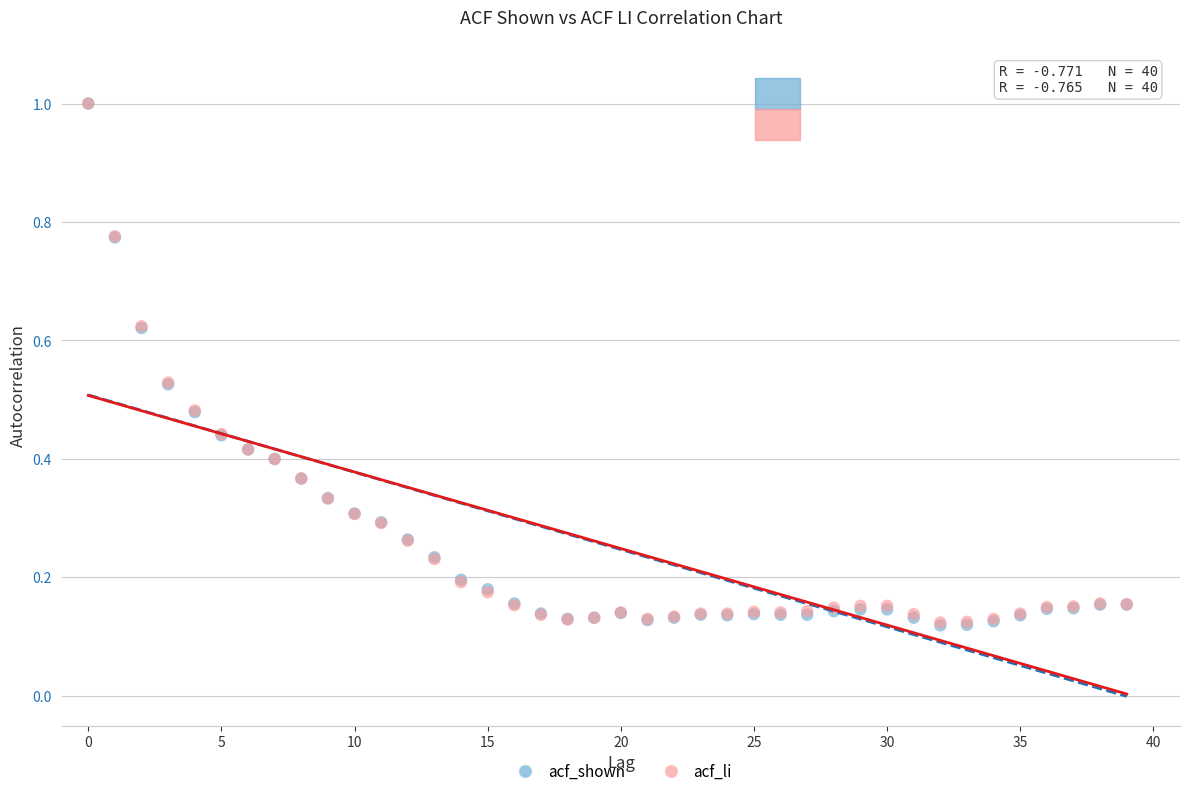

What are all the series names shown in the legend?

acf_shown, acf_li